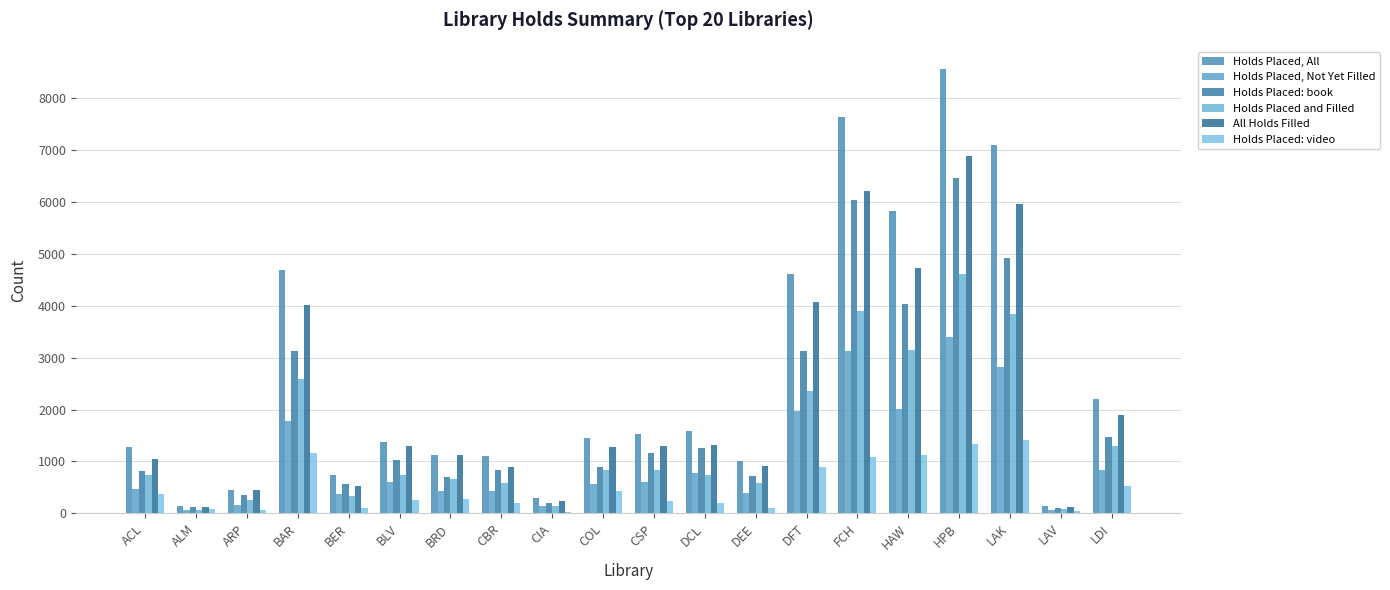

Count the number of data series in this chart.

6